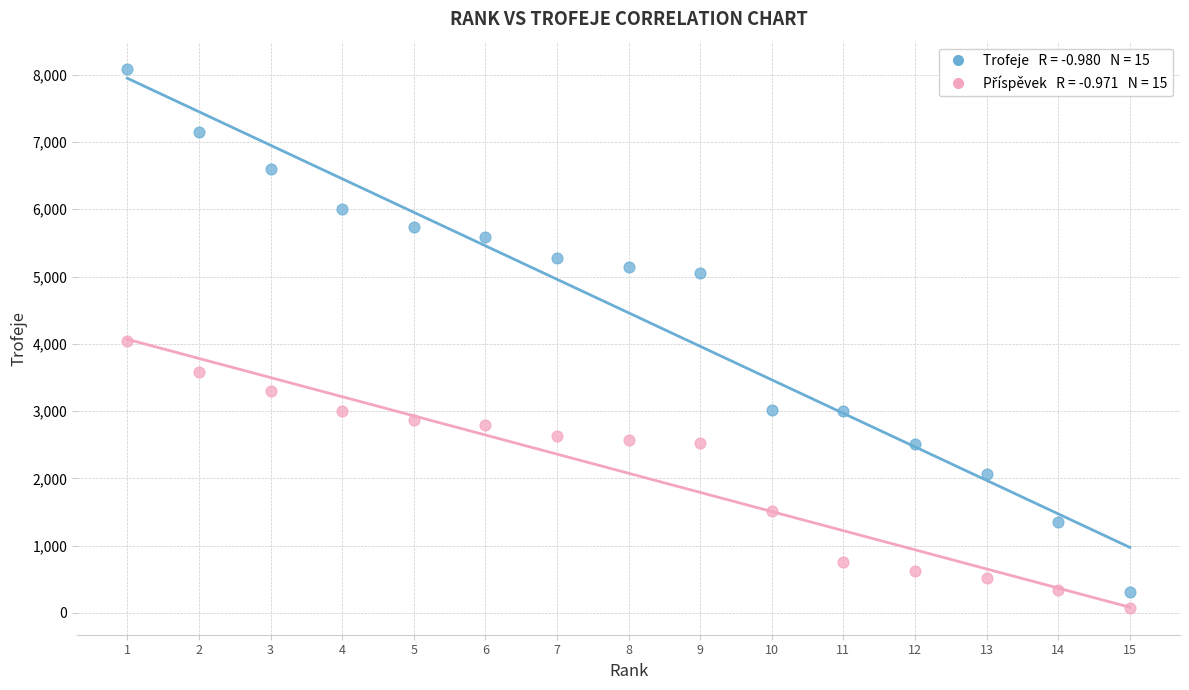

Across all data points, what is the range of X values (max minus min)?

14